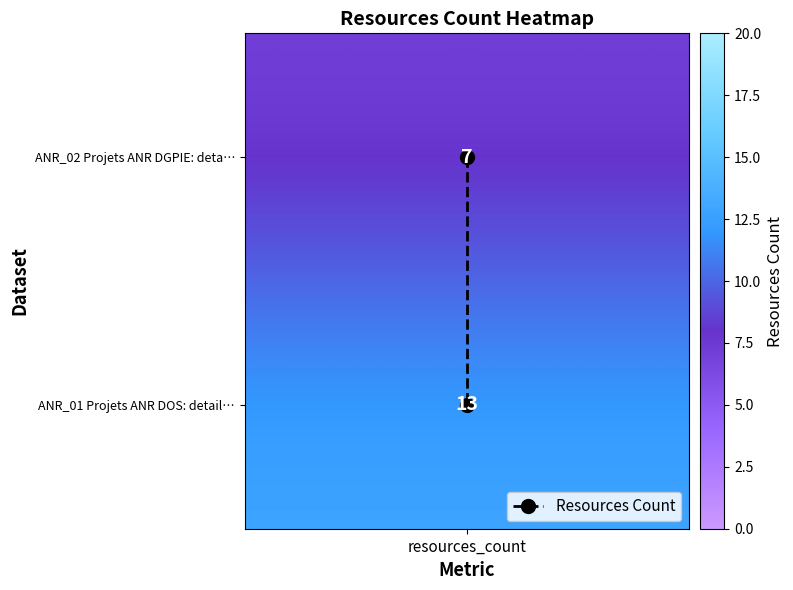

At which category does the chart reach its minimum across all series?

resources_count